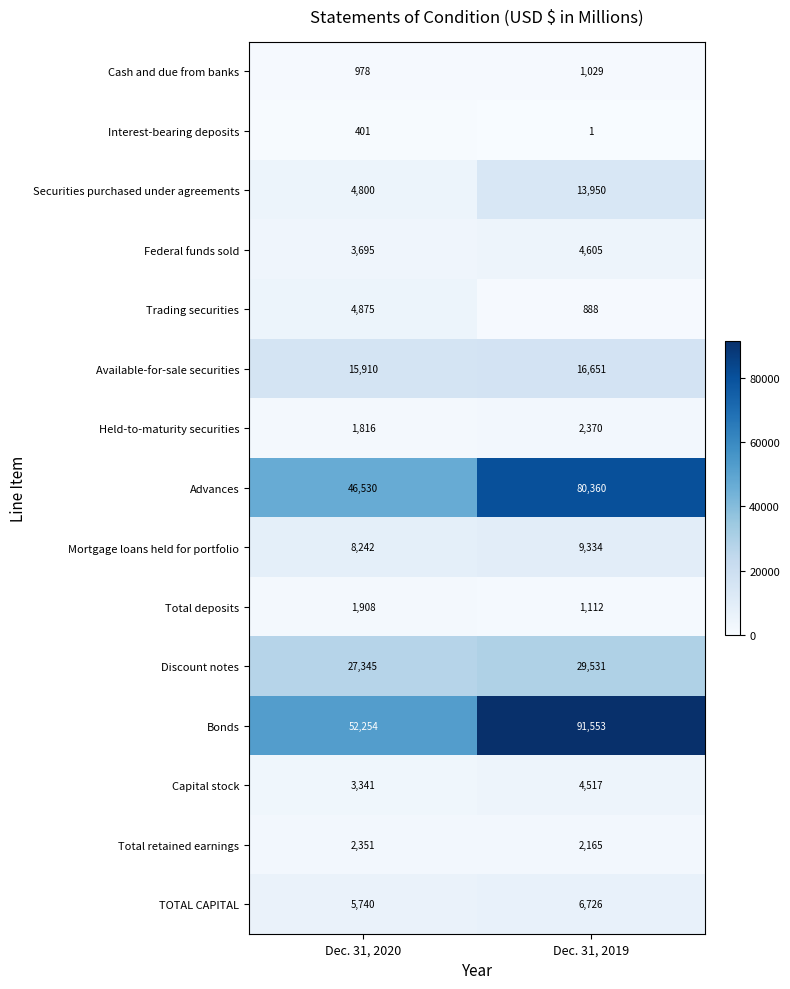

Which category has the lowest value across all series?

Dec. 31, 2019